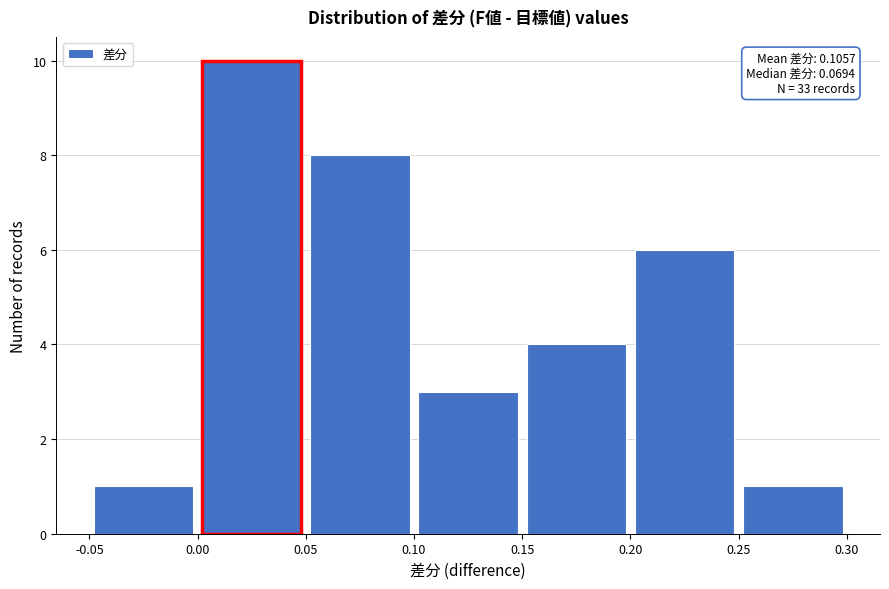

Over which range of the x-axis is the bar tallest?

0.00 to 0.05